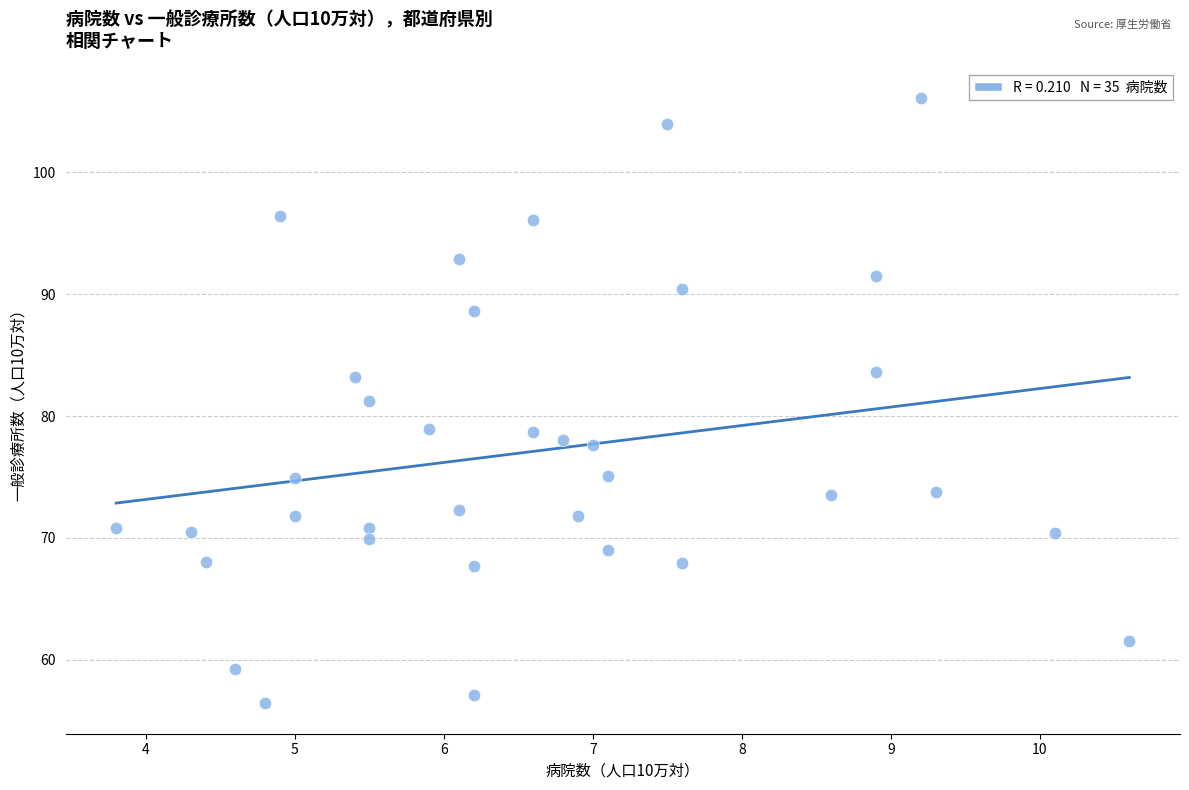

What is the range of X values (max minus min)?

6.8